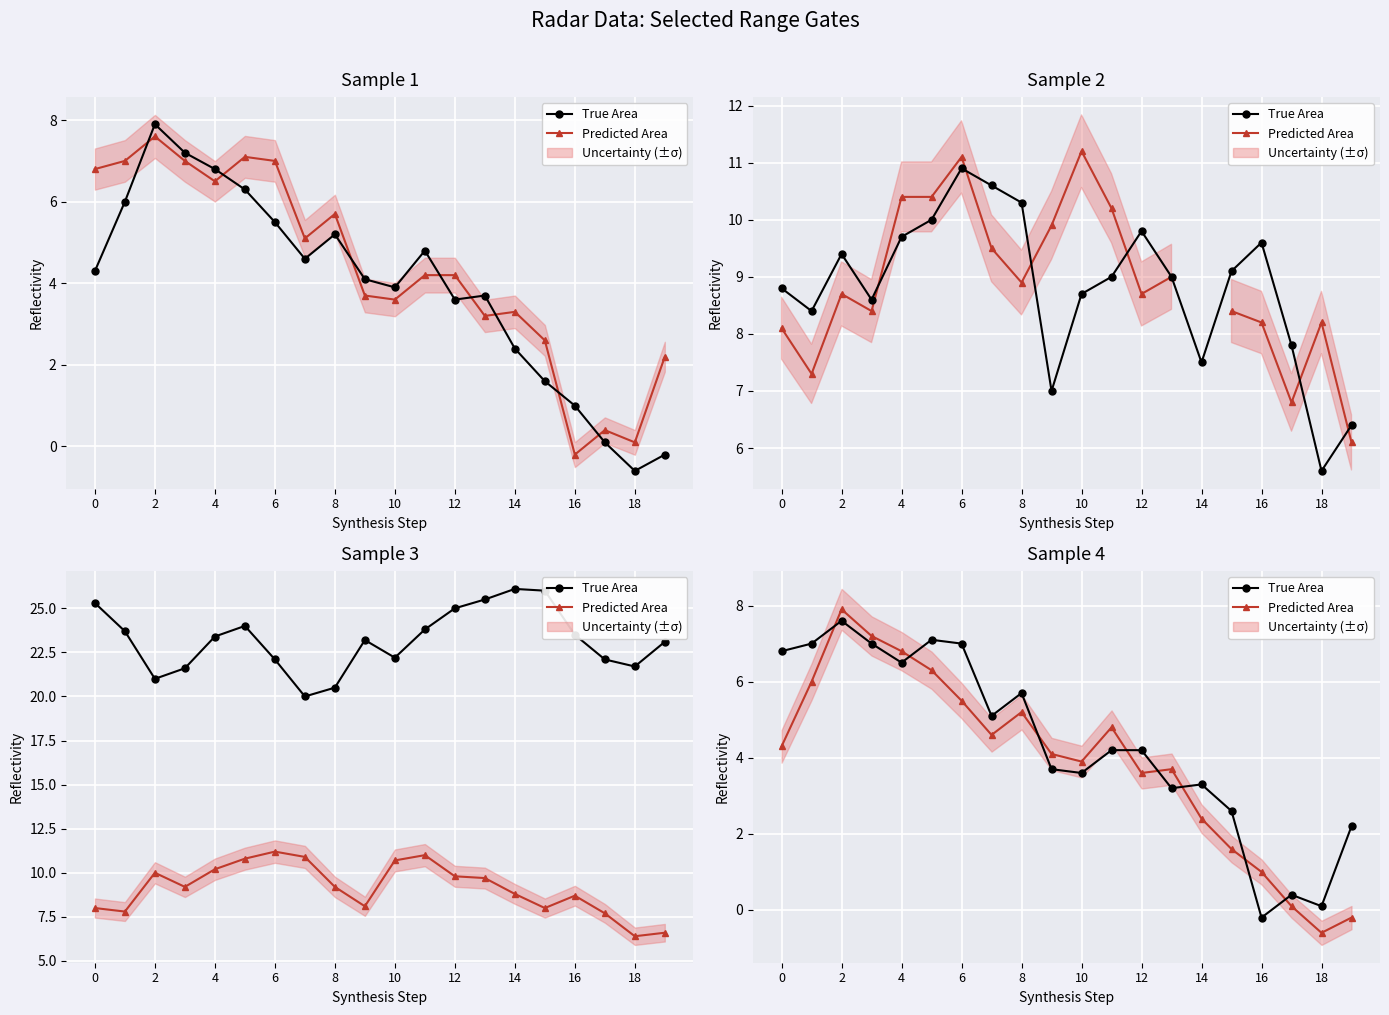

What is the minimum value for True Area?

-0.2